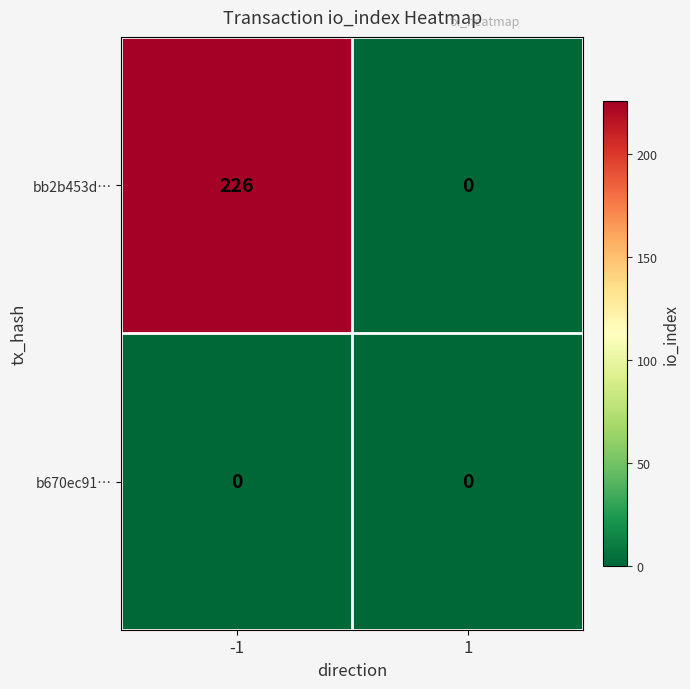

List the series in order of their peak value, highest first.

bb2b453d…, b670ec91…